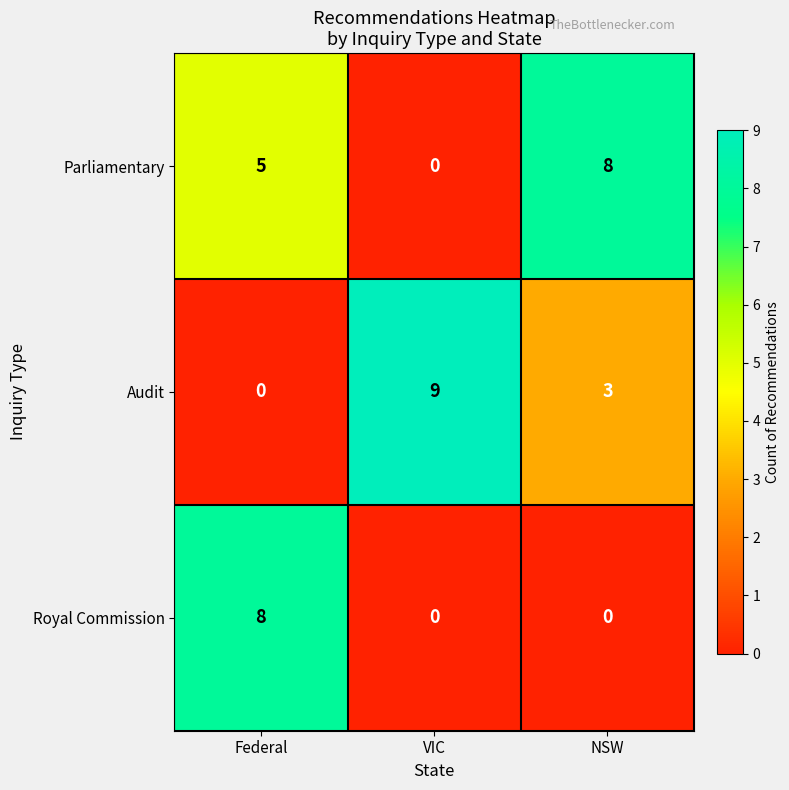

Is it true that Royal Commission equals 11 at Federal?

False